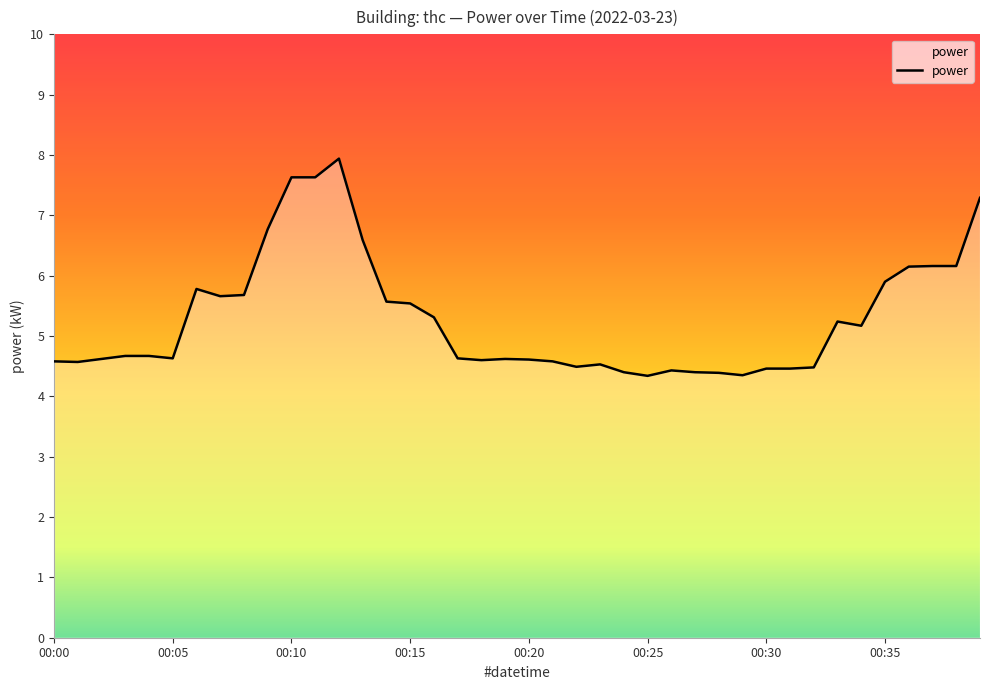

What is the smallest value displayed?

4.3